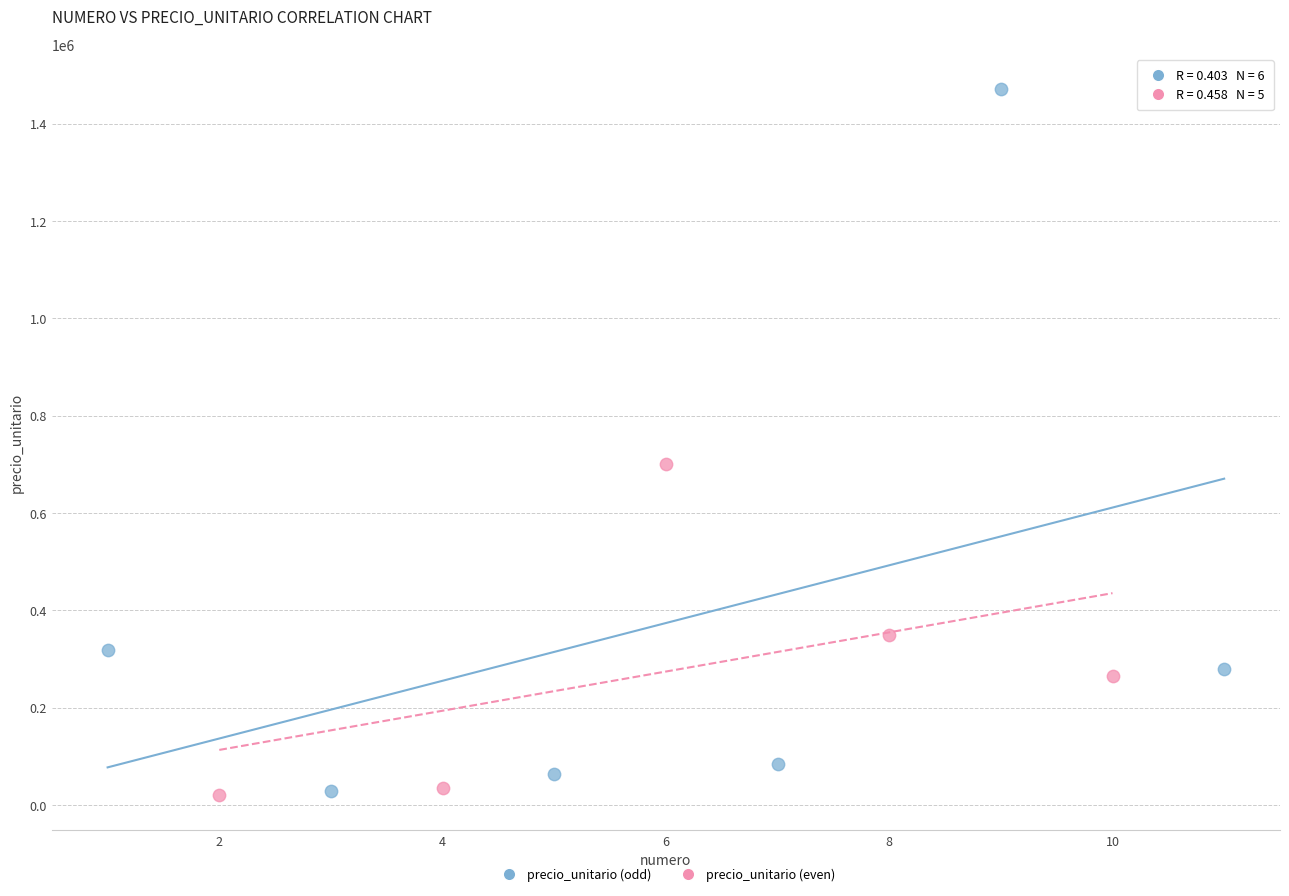

Which series has the widest spread of Y values?

precio_unitario (odd)